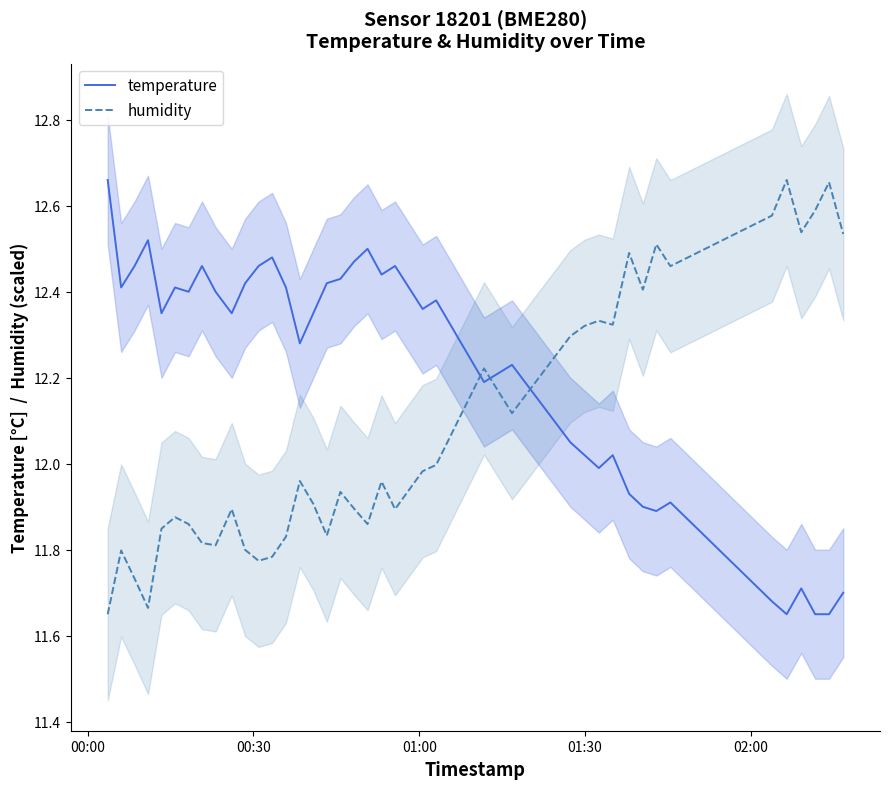

Which label corresponds to the largest value in the chart?

00:00